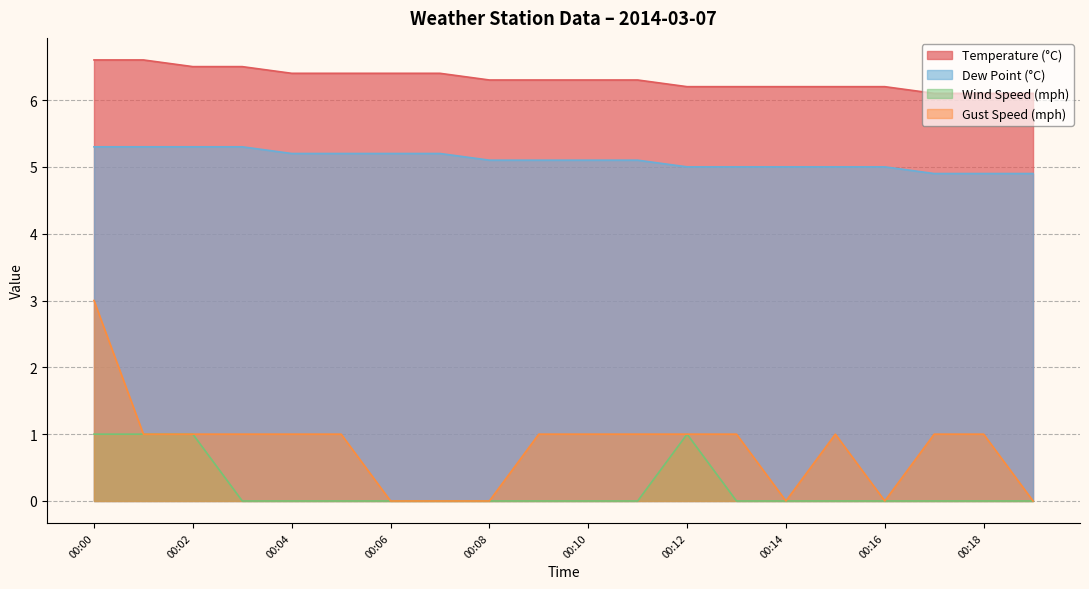

True or false: Gust Speed (mph) has a value of 1.0 at 00:02.

True